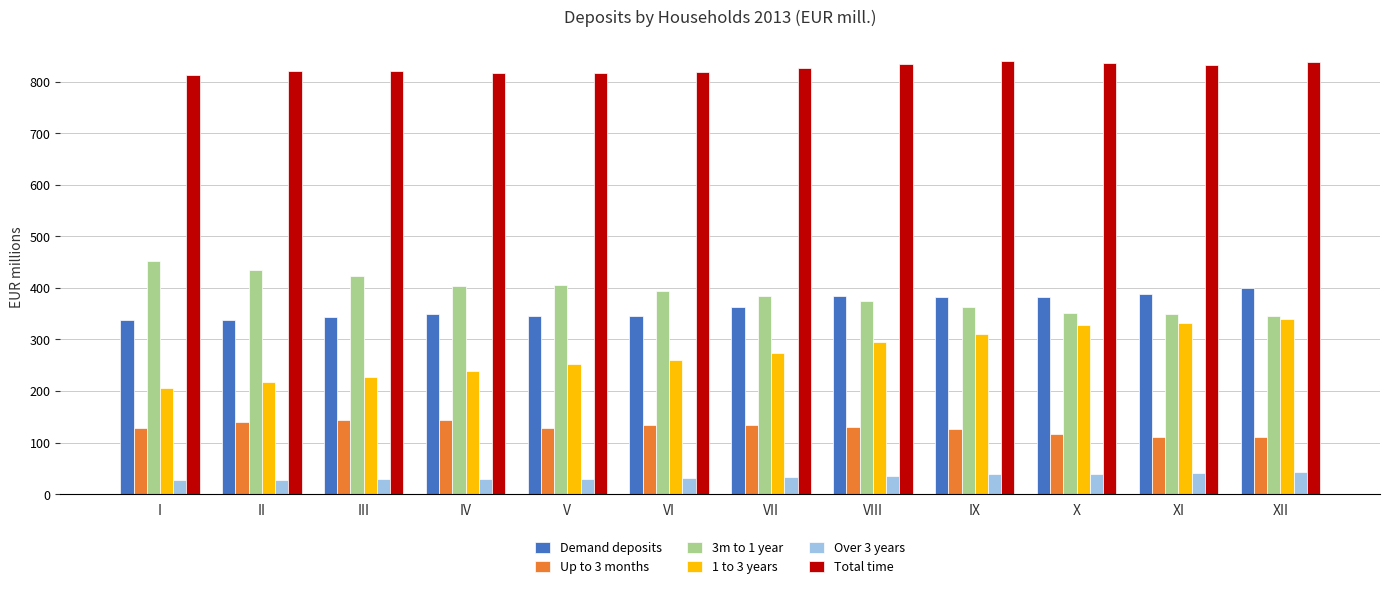

Which series has the largest total across all categories?

Total time